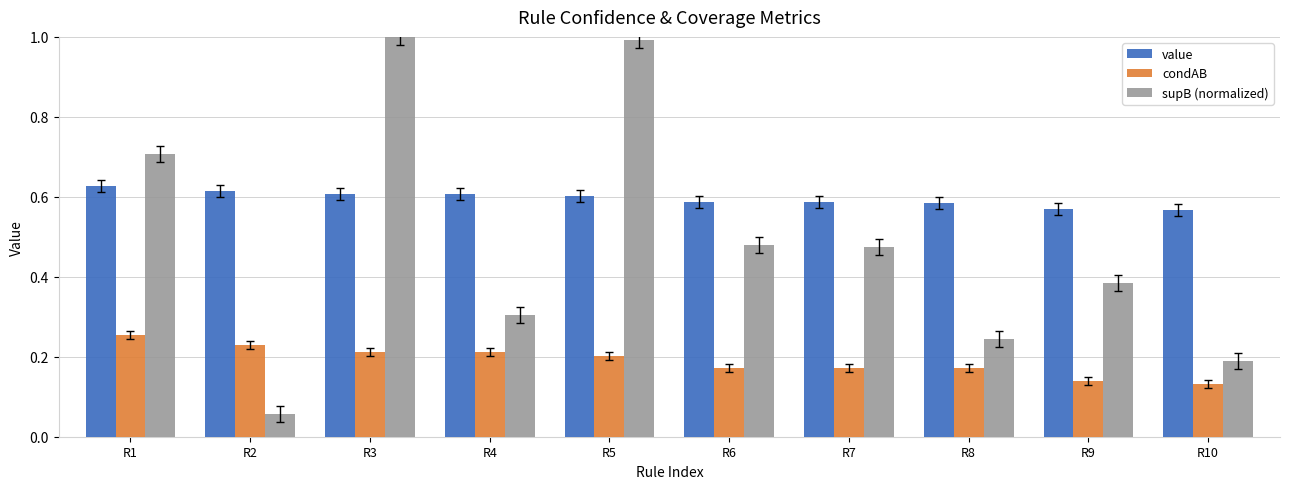

Rank the series by their average value, from lowest to highest.

condAB, supB (normalized), value